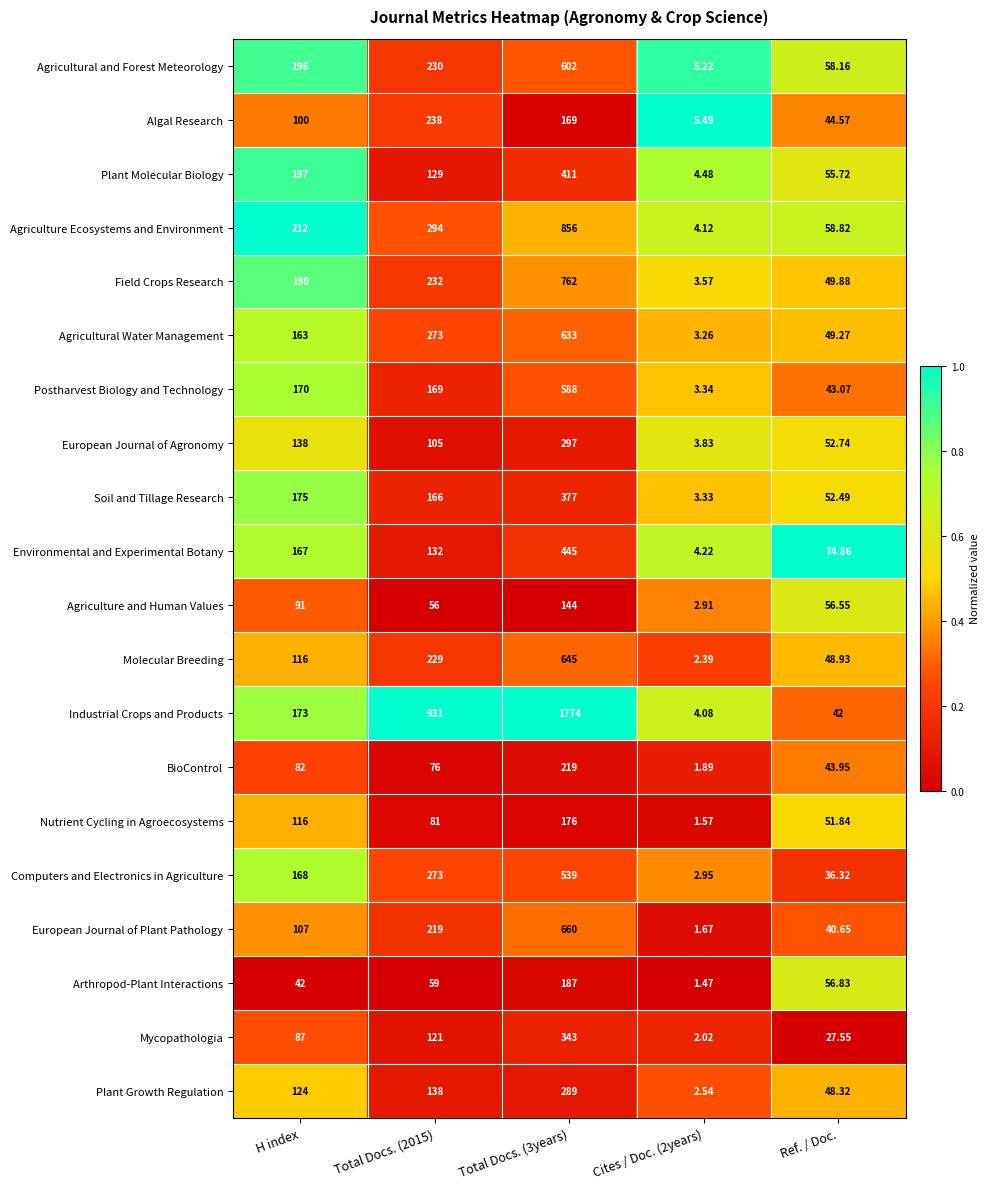

Which series has the widest spread of values?

Industrial Crops and Products